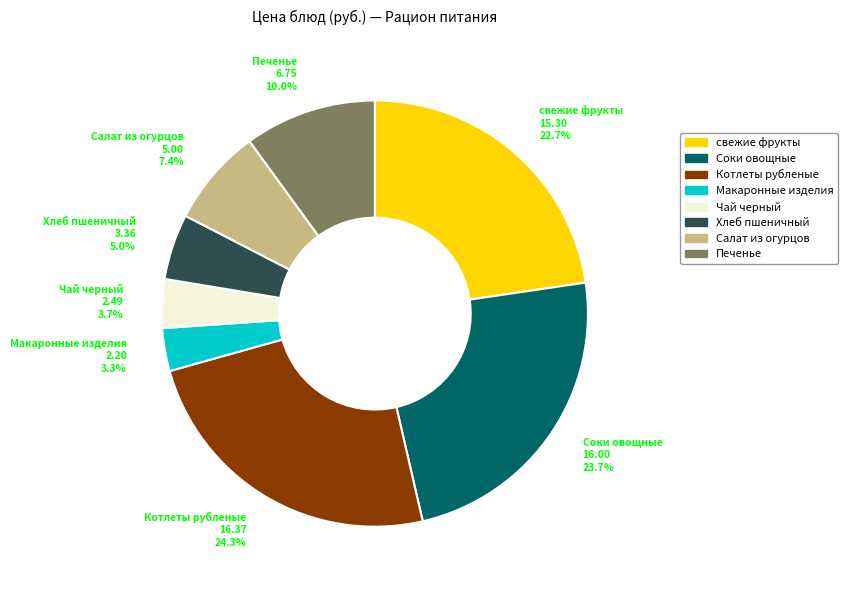

How many segments does this pie chart have?

8